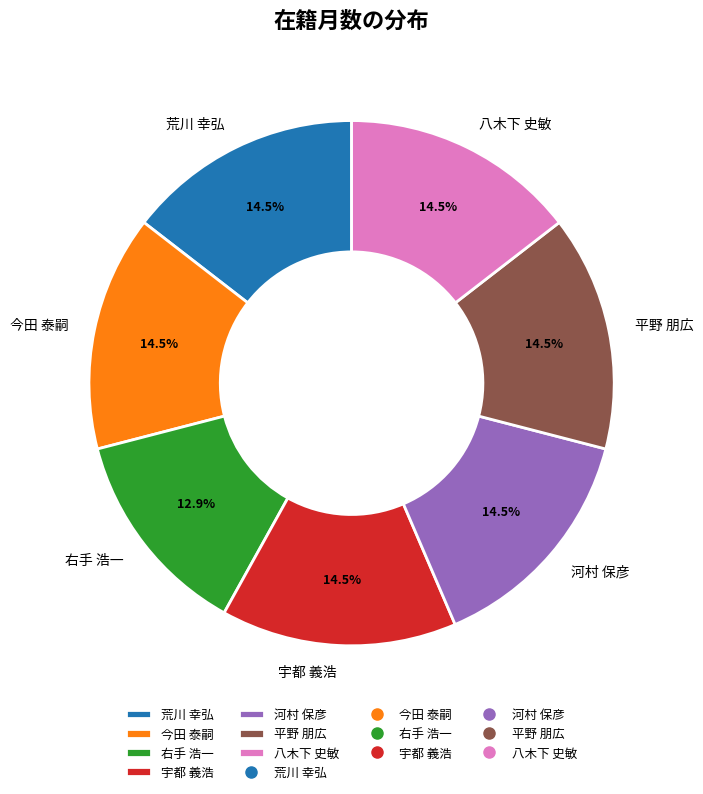

To the nearest percent, what is the average slice percentage?

14%